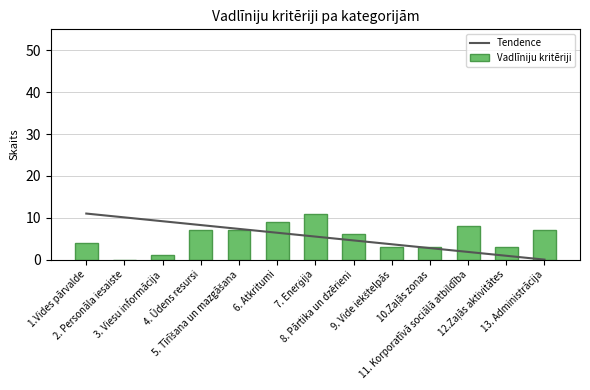

Between 8. Pārtika un dzērieni and 10.Zaļās zonas, which series saw the biggest shift?

Vadlīniju kritēriji